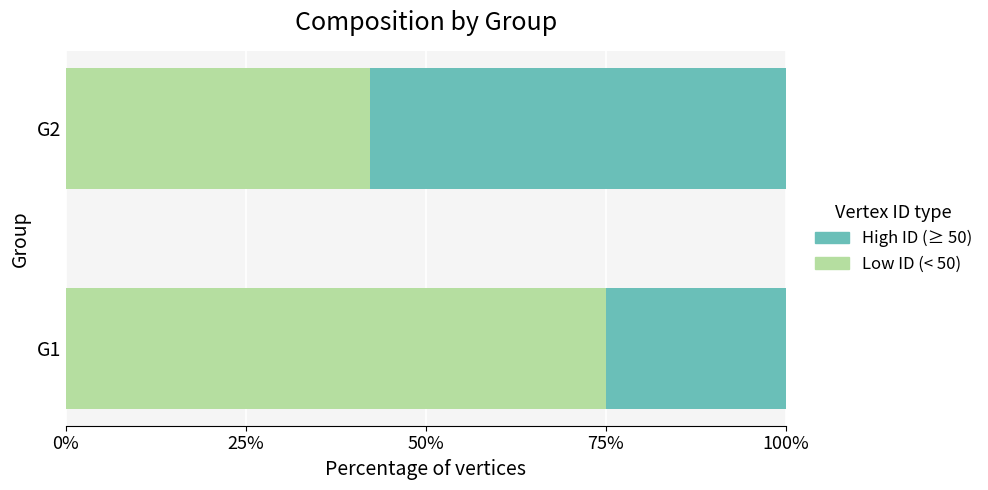

List the labels in order of Low ID (< 50) value, largest first.

G1, G2